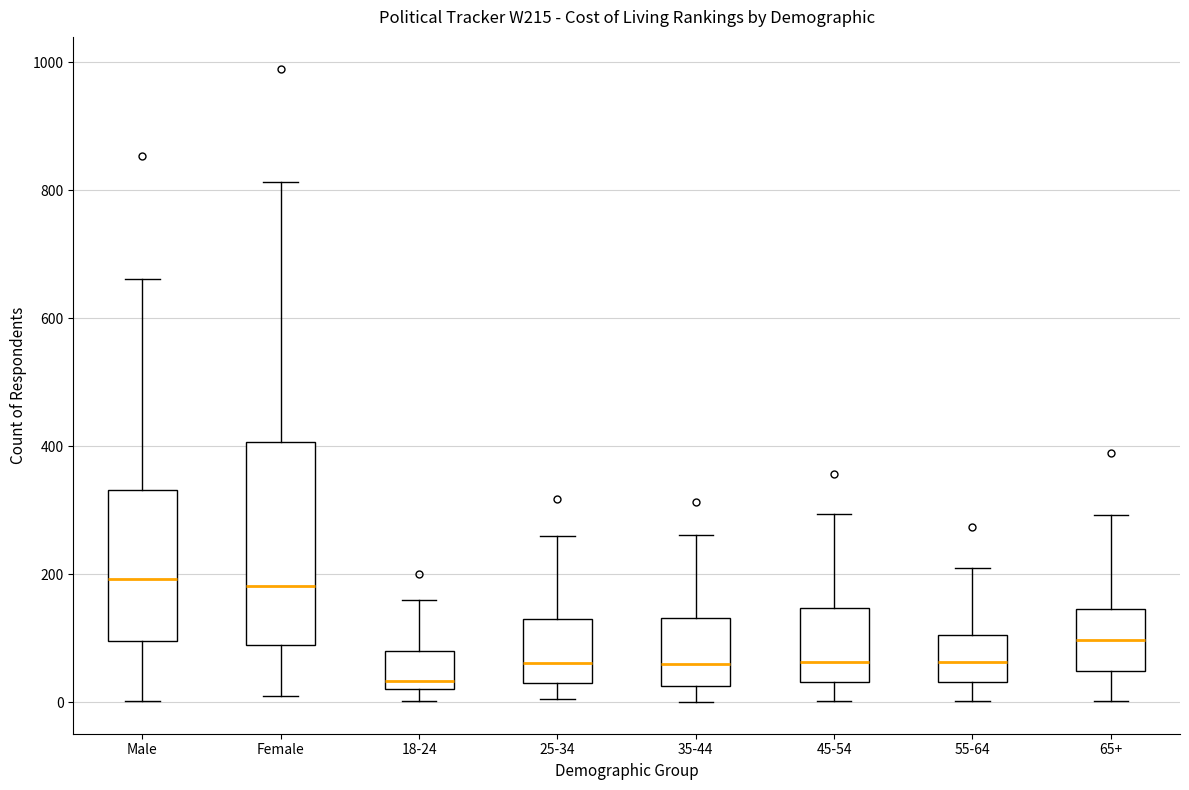

Reading left to right, transcribe this box plot: for each box, give where its median line is, the range the box spans, and where its two whiskers end, as read against the y-axis. The values are not printed on the chart, so give them approximately, as read against the axis.

Male: median 200, box 100 to 340, whiskers 0 to 660
Female: median 180, box 80 to 400, whiskers 20 to 820
18-24: median 40, box 20 to 80, whiskers 0 to 160
25-34: median 60, box 20 to 120, whiskers 0 to 260
35-44: median 60, box 20 to 140, whiskers 0 to 260
45-54: median 60, box 40 to 140, whiskers 0 to 300
55-64: median 60, box 40 to 100, whiskers 0 to 220
65+: median 100, box 40 to 140, whiskers 0 to 300